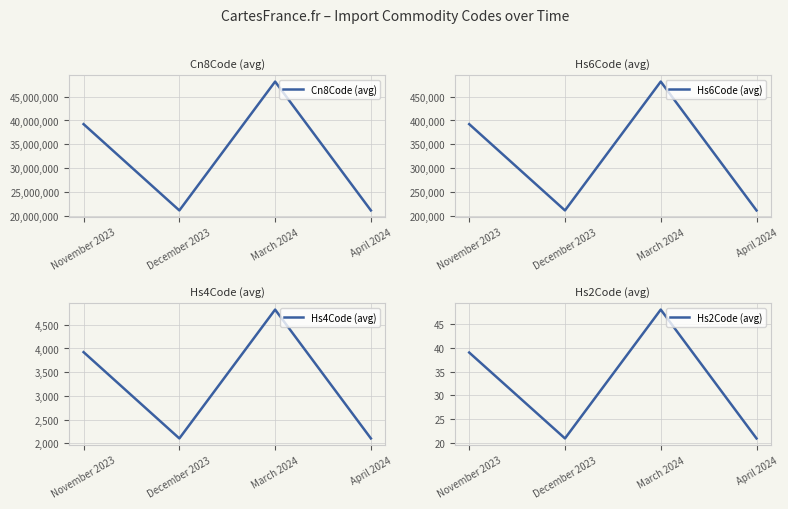

What is the difference between the second highest and minimum values in the Cn8Code (avg) series?

18163918